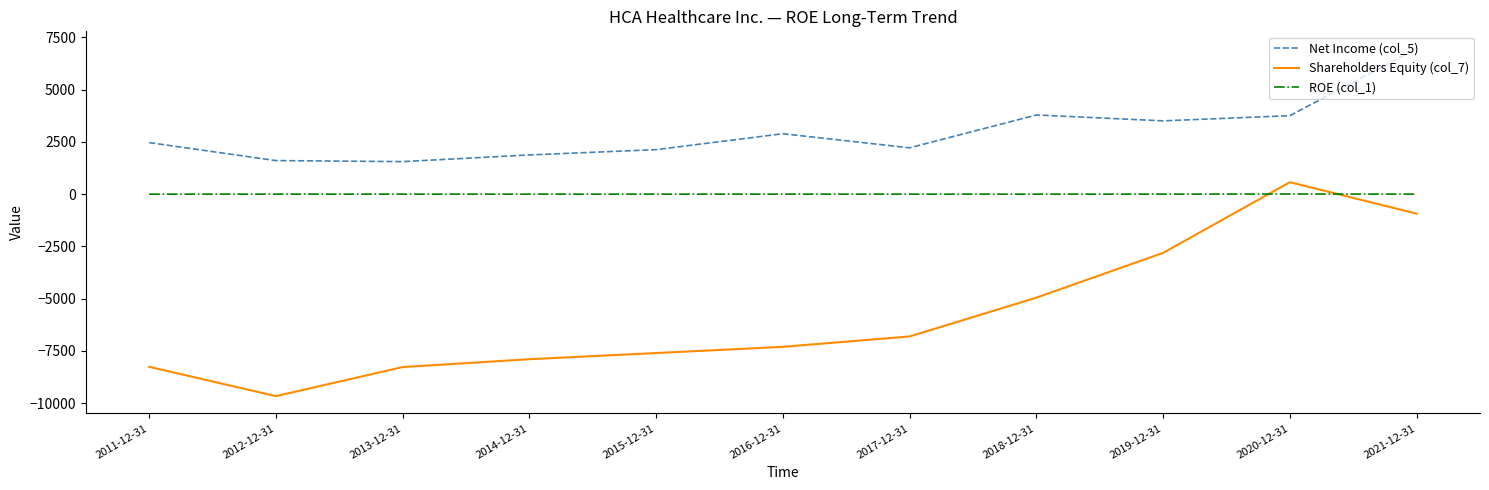

What is the difference between the ROE (col_1) values at 2019-12-31 and 2020-12-31?

6.6